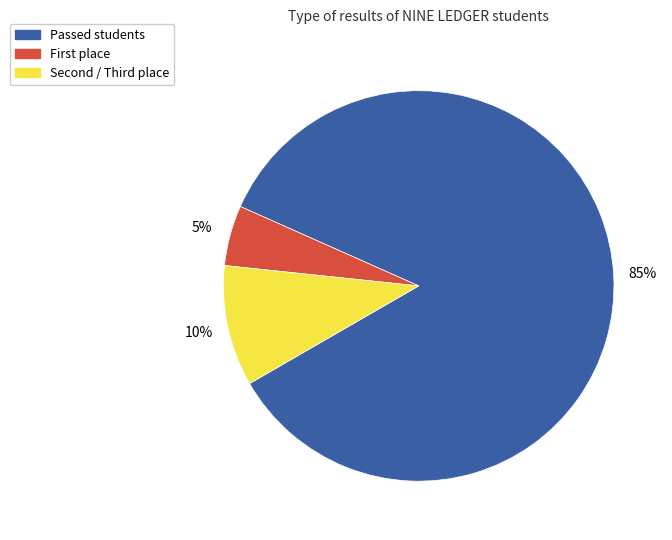

To the nearest percent, what is the difference between the largest and smallest slice percentages?

80%